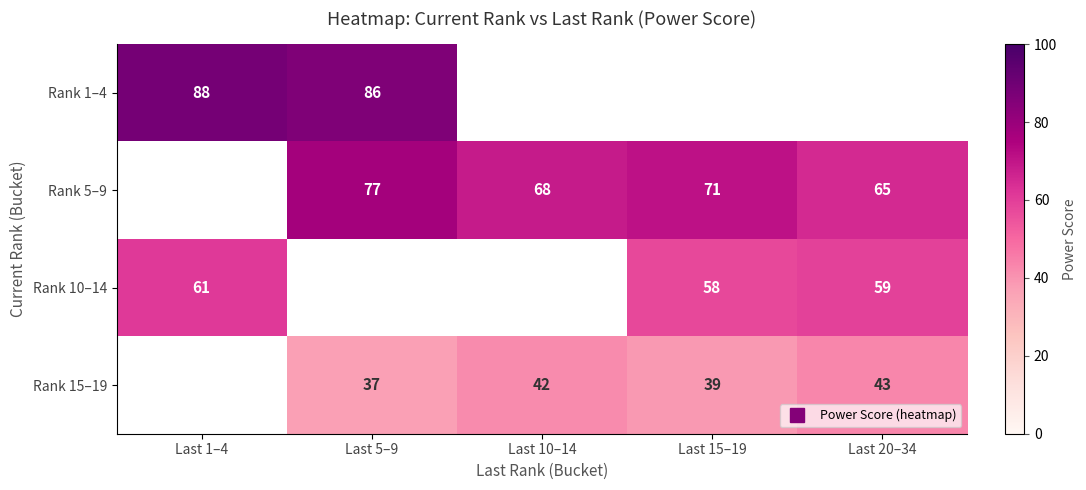

Which series changed the most between Last 1–4 and Last 5–9?

Rank 1–4